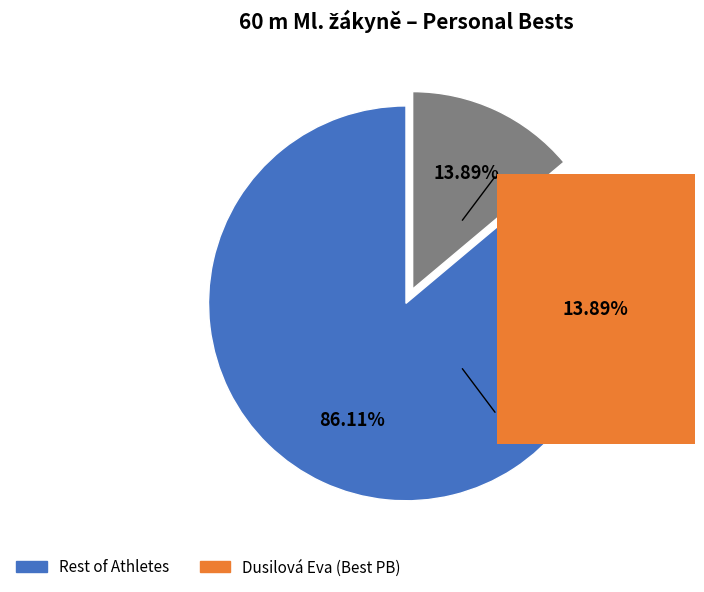

To the nearest percent, what is the difference between the largest and smallest slice percentages?

72%